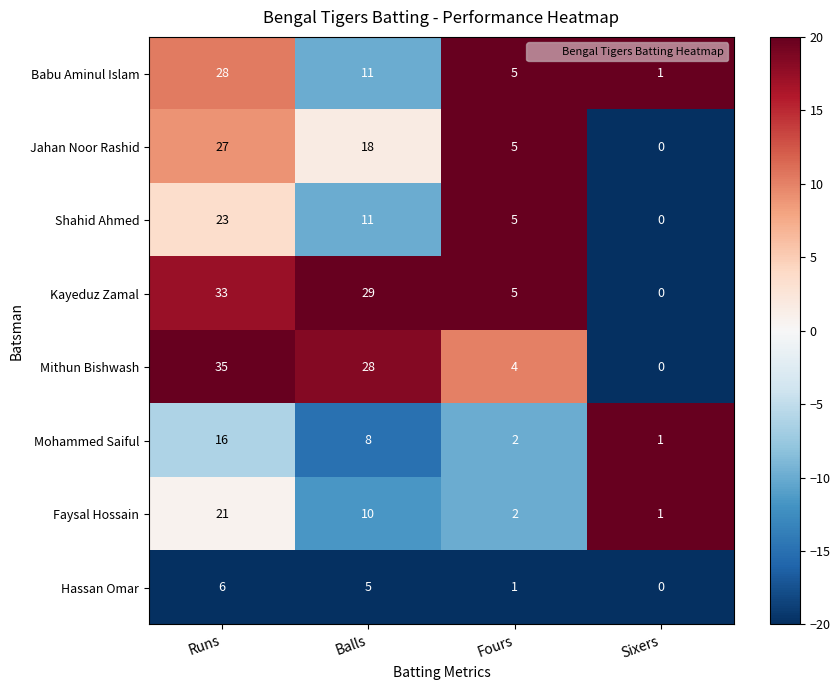

Count the number of data series in this chart.

8